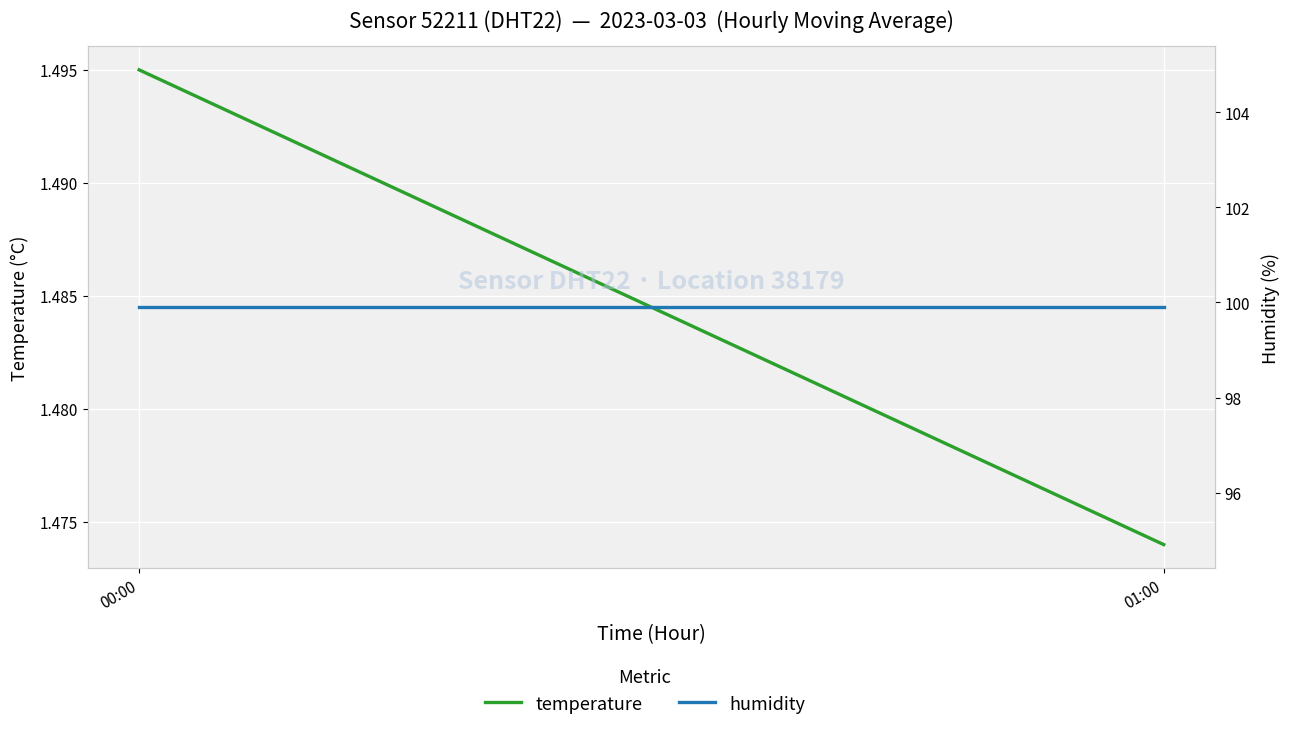

Reading left to right, what are all the values shown in this chart?

temperature: 1.5	1.5
humidity: 99.9	99.9